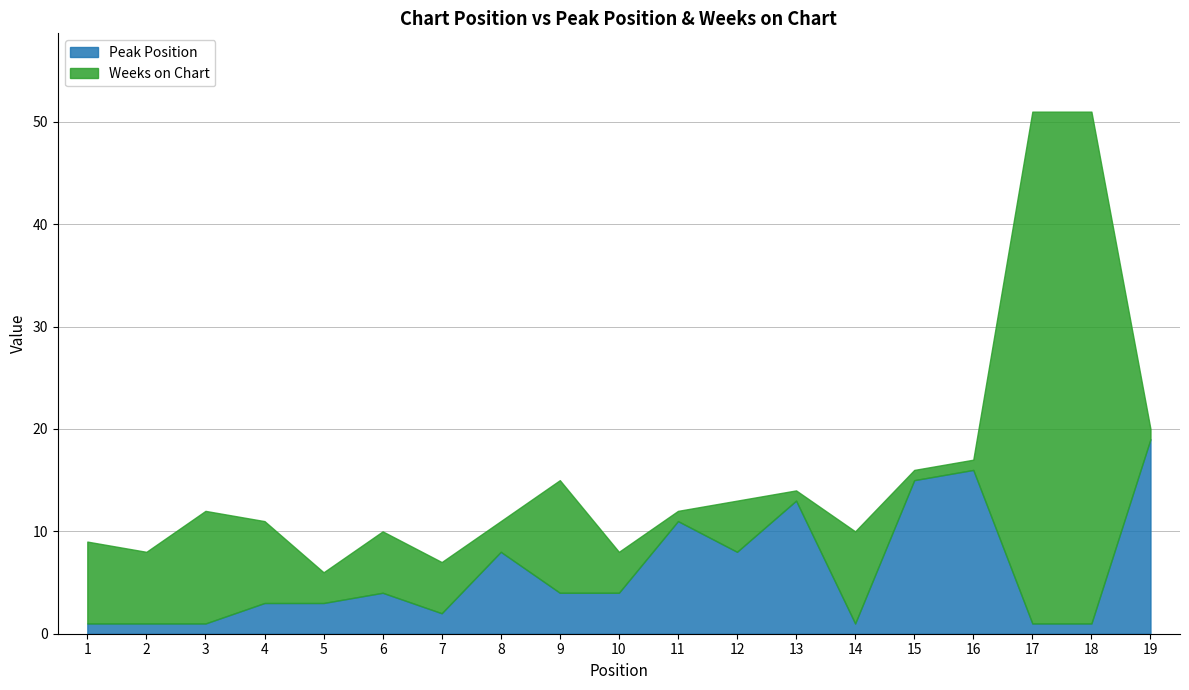

What are all the series names shown in the legend?

Peak Position, Weeks on Chart